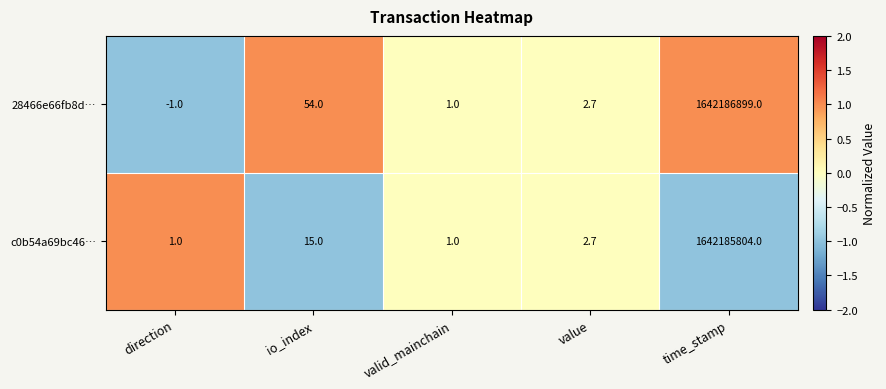

Between direction and io_index, which series saw the biggest shift?

28466e66fb8d…